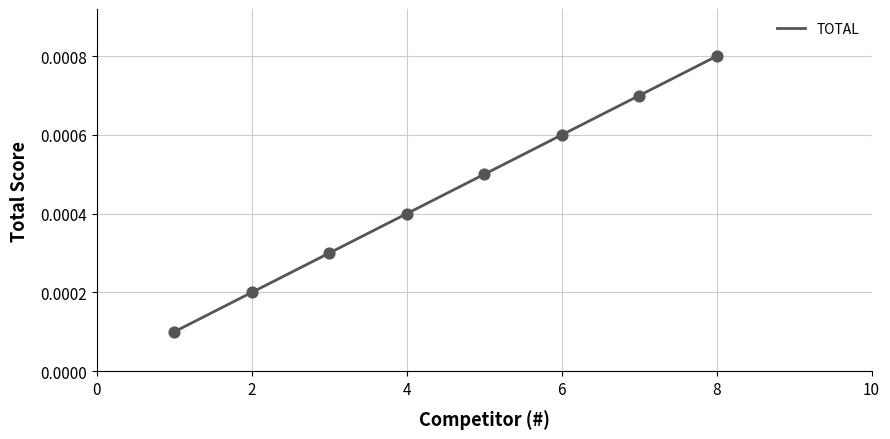

Which has a higher value, 8 or 7?

8